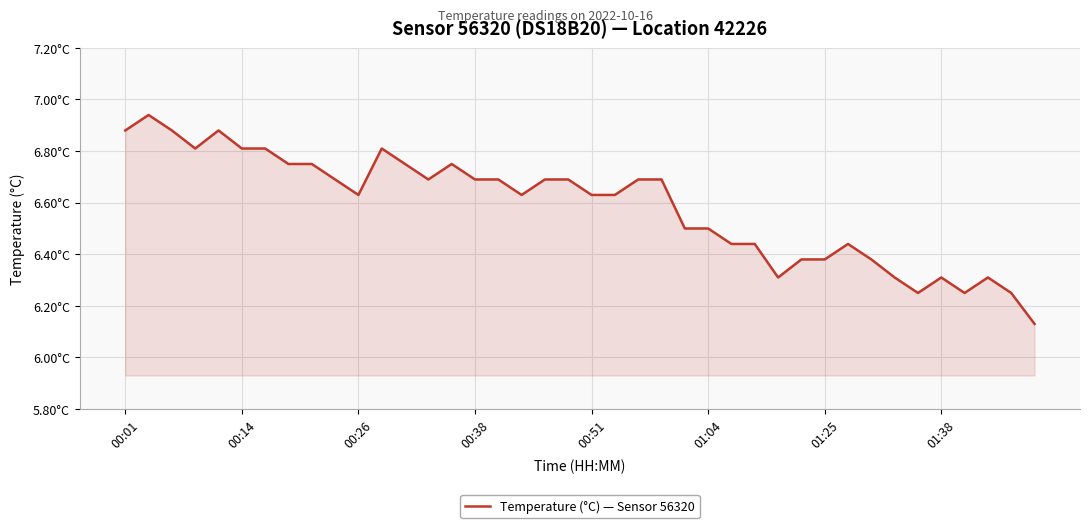

Reading left to right, what are all the values shown in this chart?

6.9	6.9	6.9	6.8	6.9	6.8	6.8	6.8	6.8	6.7	6.6	6.8	6.8	6.7	6.8	6.7	6.7	6.6	6.7	6.7	6.6	6.6	6.7	6.7	6.5	6.5	6.4	6.4	6.3	6.4	6.4	6.4	6.4	6.3	6.2	6.3	6.2	6.3	6.2	6.1